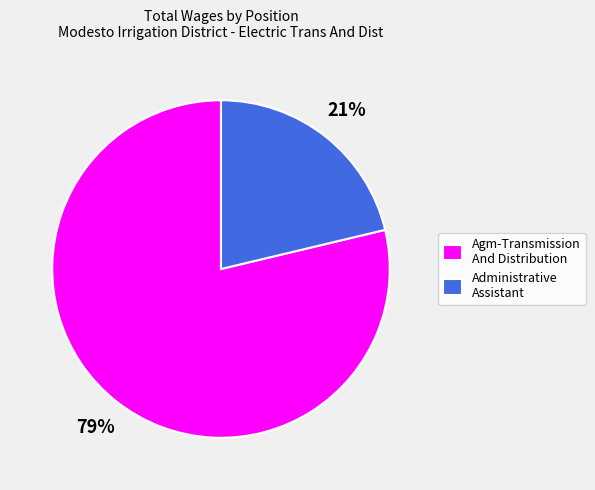

Do Administrative Assistant and Agm-Transmission And Distribution together represent more than half of the pie?

Yes